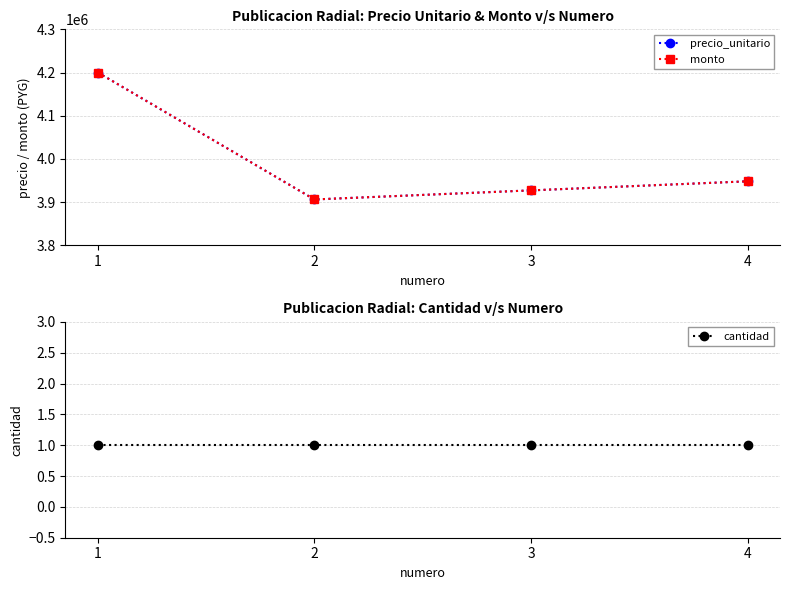

At which label does precio_unitario reach its peak?

1